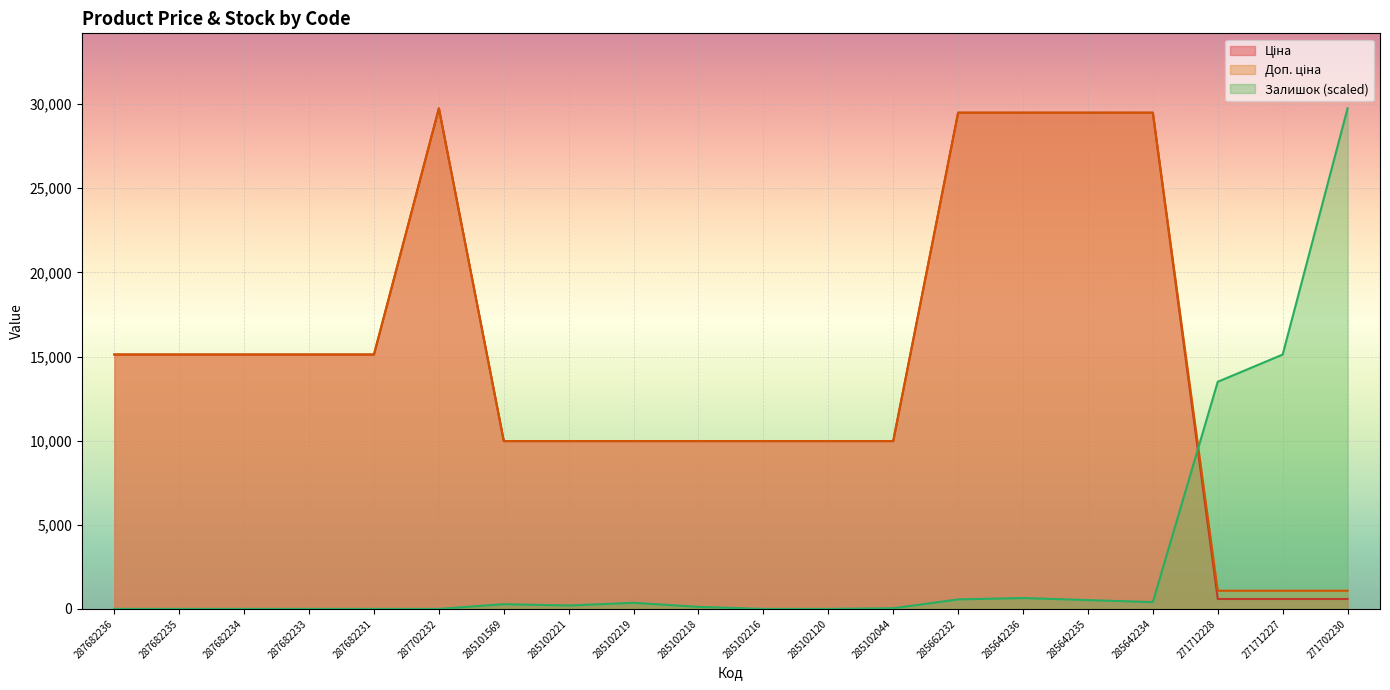

What position from the left is 285642235?

16